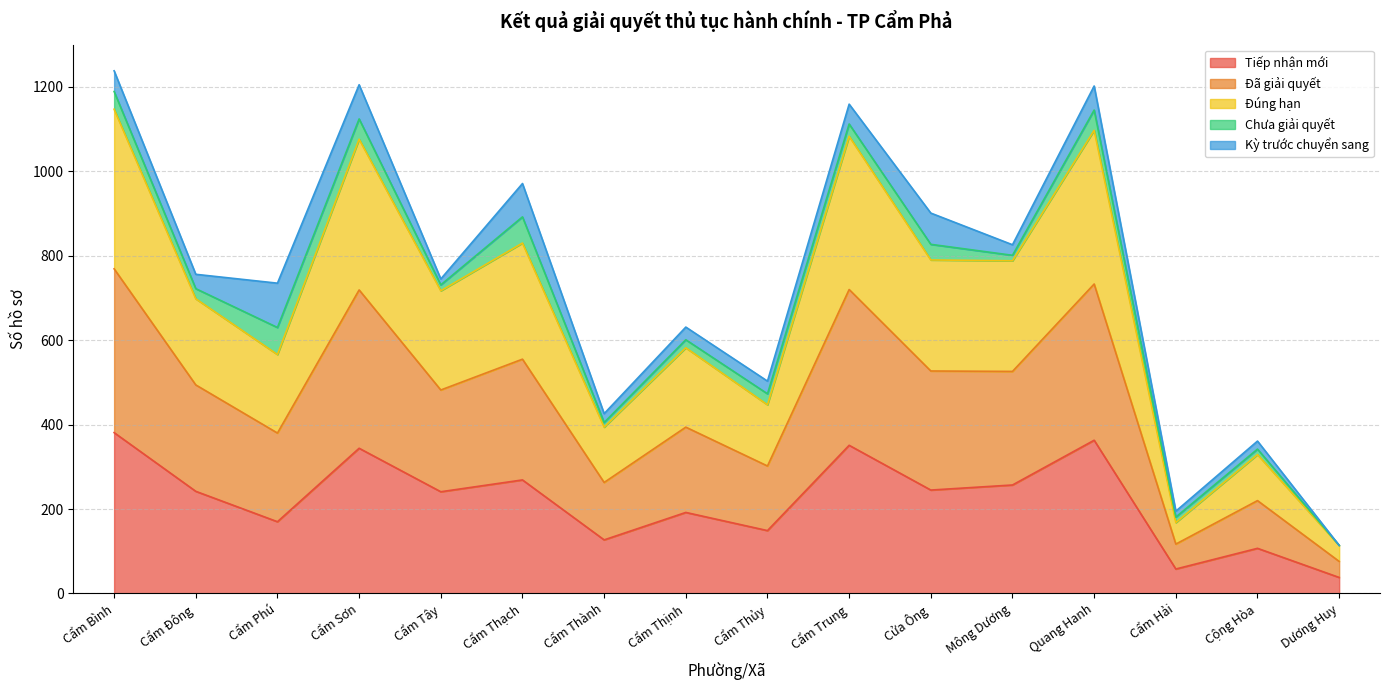

True or false: Tiếp nhận mới has a value of 192 at Cẩm Thịnh.

True